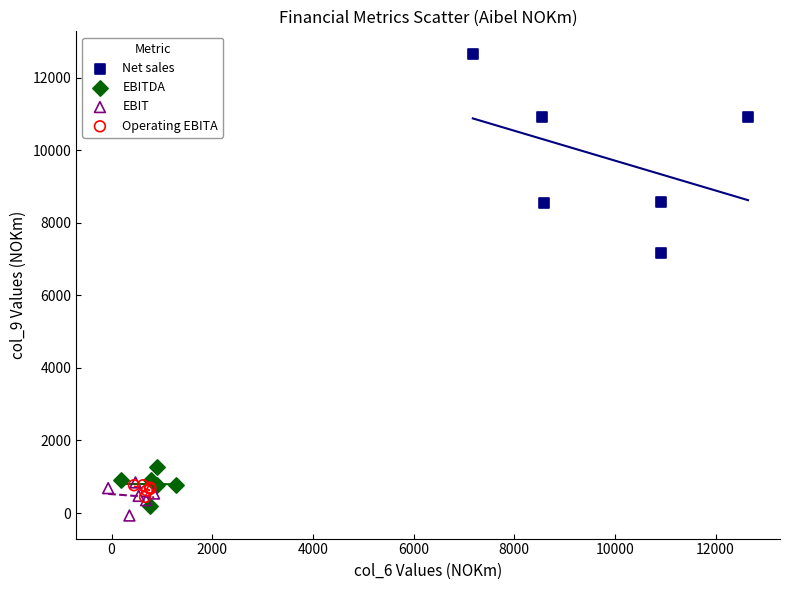

Which series contains the highest Y value?

Net sales